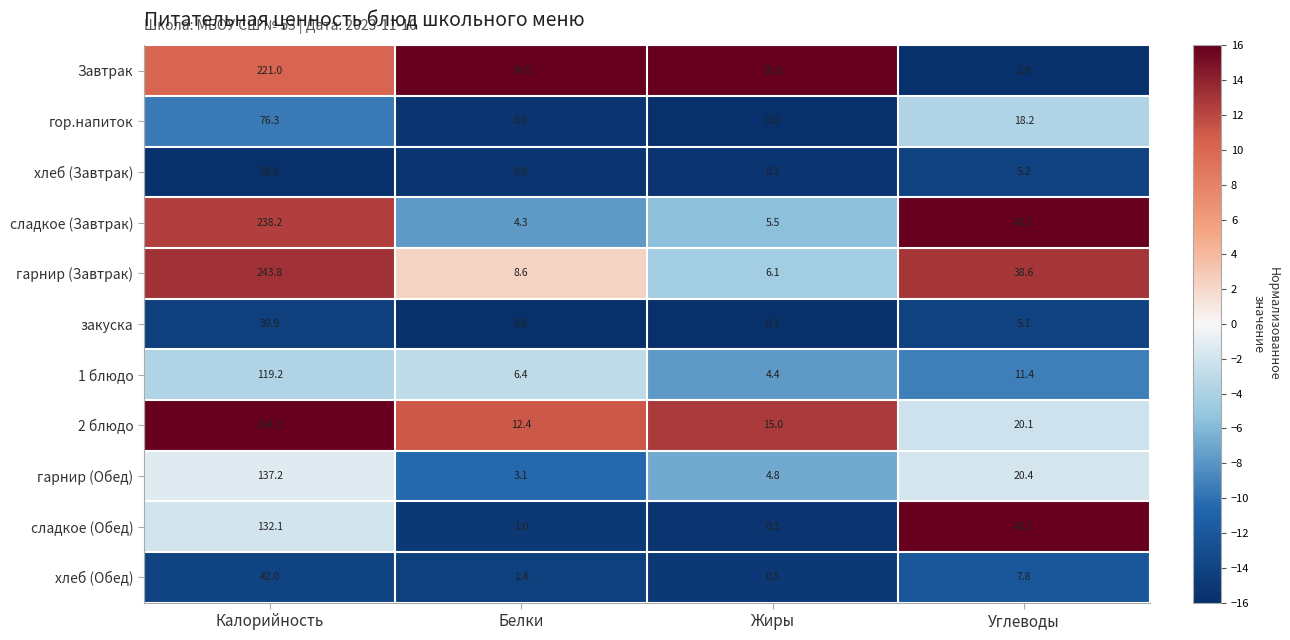

What is the difference between the сладкое (Обед) values at Жиры and Калорийность?

131.8